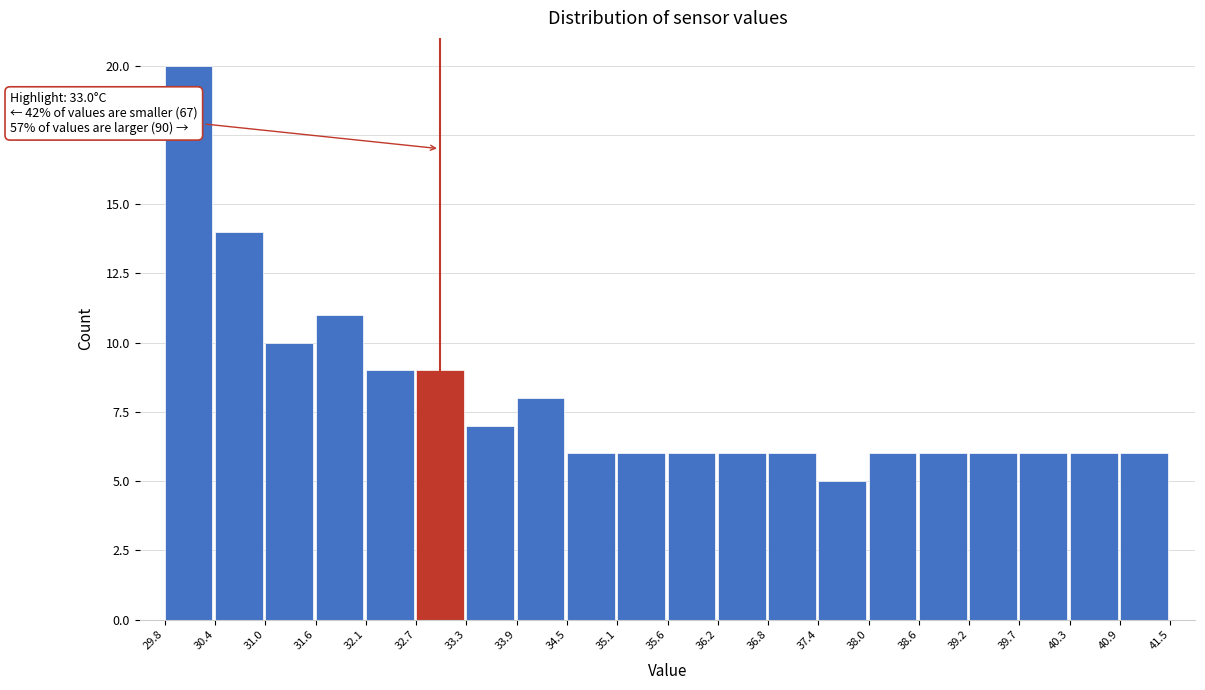

Over which range of the x-axis is the bar tallest?

29.8 to 30.4